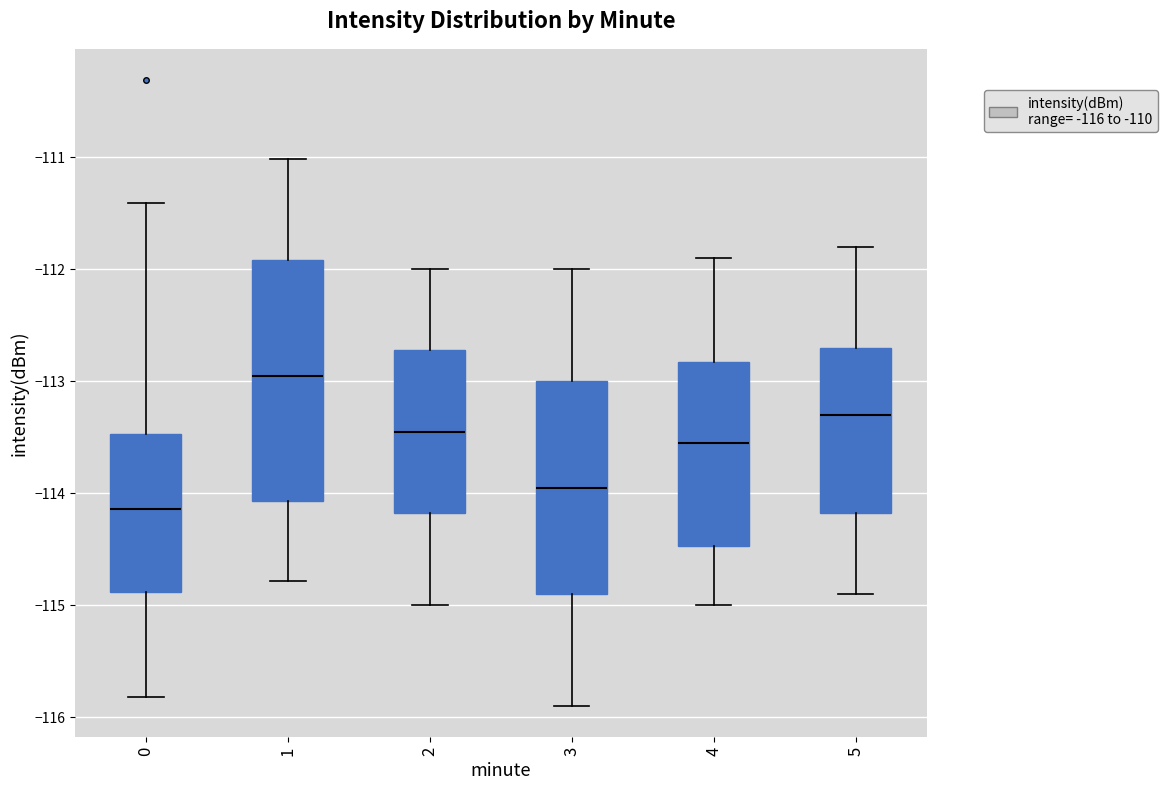

Which box is the tallest, from its lower edge to its upper edge?

1